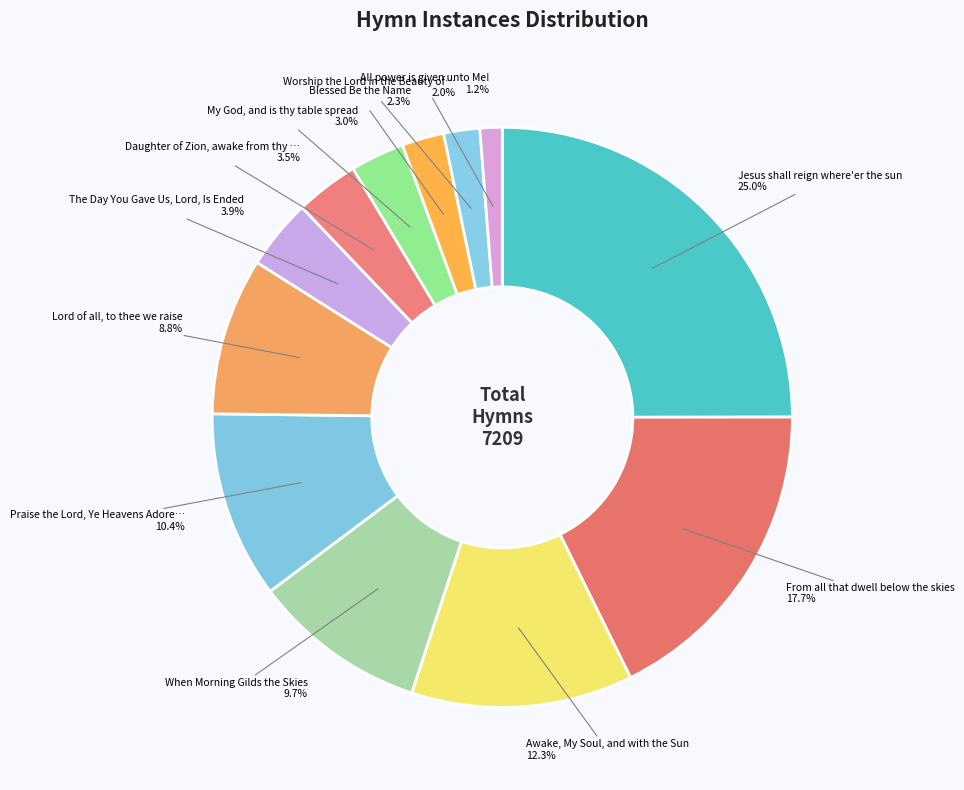

How many slices are in this pie chart?

12